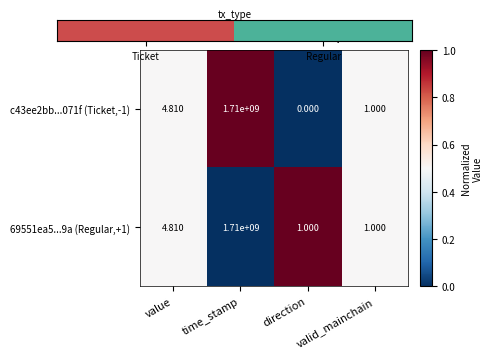

At which category is the sum across all series the highest?

time_stamp